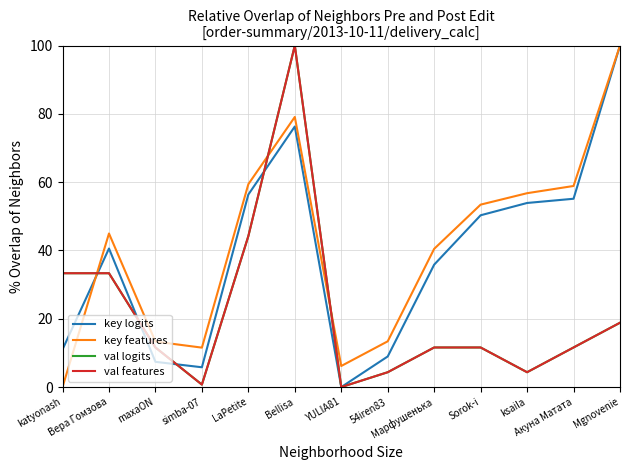

Between Sorok-i and maxaON, which is larger?

Sorok-i